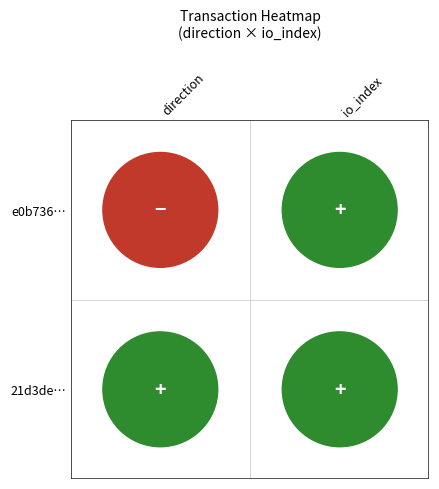

Rank the categories by 21d3de7e52ed67038178b42433aae84016cd81a value from lowest to highest.

0, 1